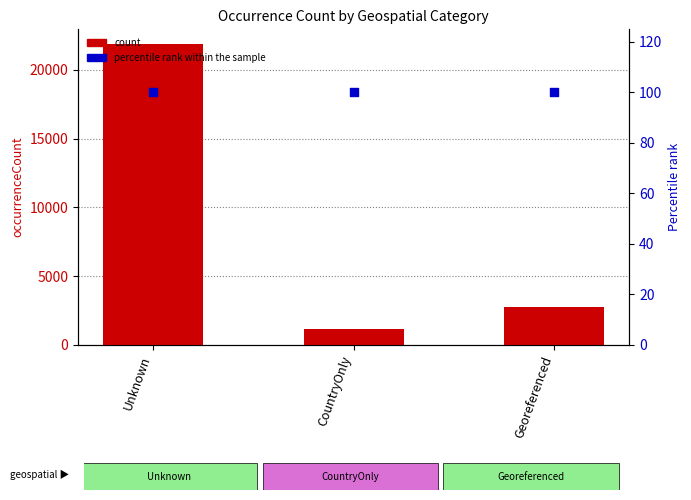

At how many categories does at least one series exceed 16519?

1